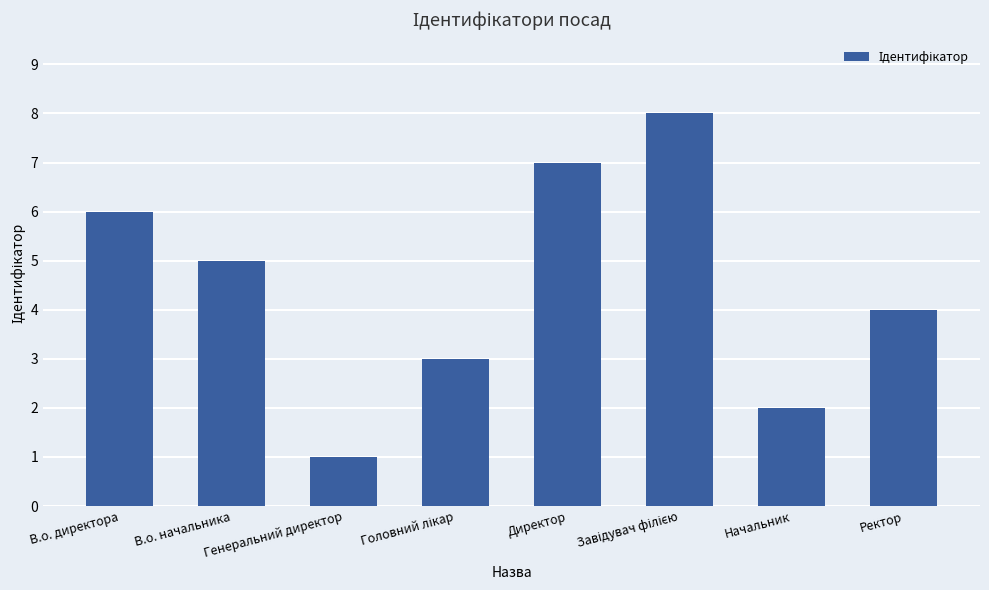

True or false: the data shows 2 at В.о. директора.

False